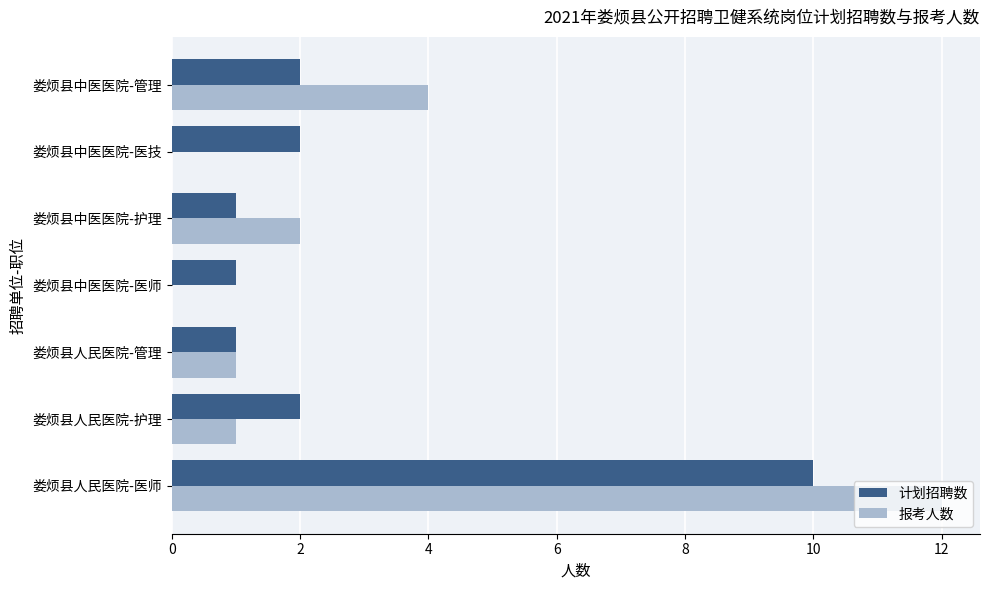

Which series changed the most between 娄烦县人民医院-医师 and 娄烦县中医医院-医技?

报考人数